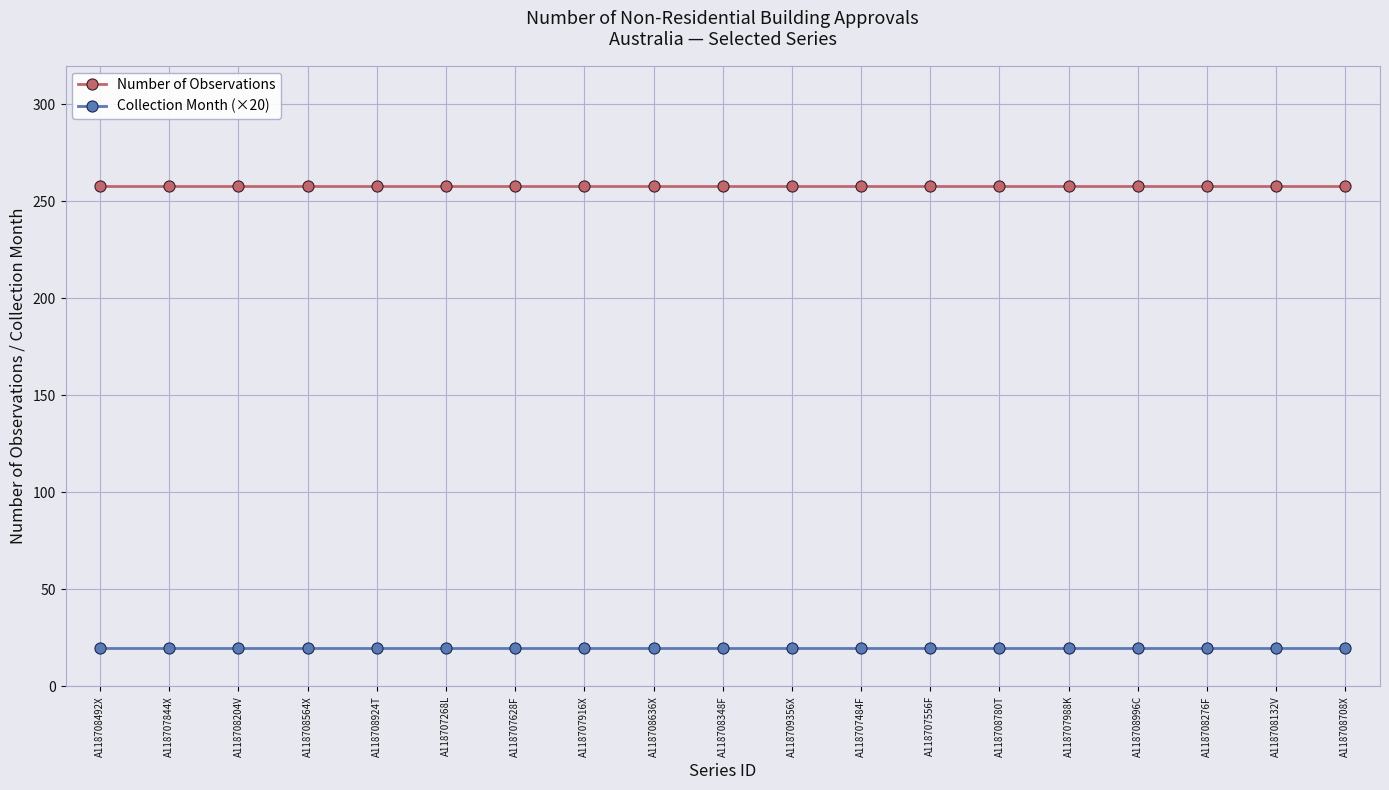

Reading left to right, transcribe all the data shown in this chart.

Number of Observations: A118708492X=258	A118707844X=258	A118708204V=258	A118708564X=258	A118708924T=258	A118707268L=258	A118707628F=258	A118707916X=258	A118708636X=258	A118708348F=258	A118709356X=258	A118707484F=258	A118707556F=258	A118708780T=258	A118707988K=258	A118708996C=258	A118708276F=258	A118708132V=258	A118708708X=258
Collection Month (×20): A118708492X=20	A118707844X=20	A118708204V=20	A118708564X=20	A118708924T=20	A118707268L=20	A118707628F=20	A118707916X=20	A118708636X=20	A118708348F=20	A118709356X=20	A118707484F=20	A118707556F=20	A118708780T=20	A118707988K=20	A118708996C=20	A118708276F=20	A118708132V=20	A118708708X=20